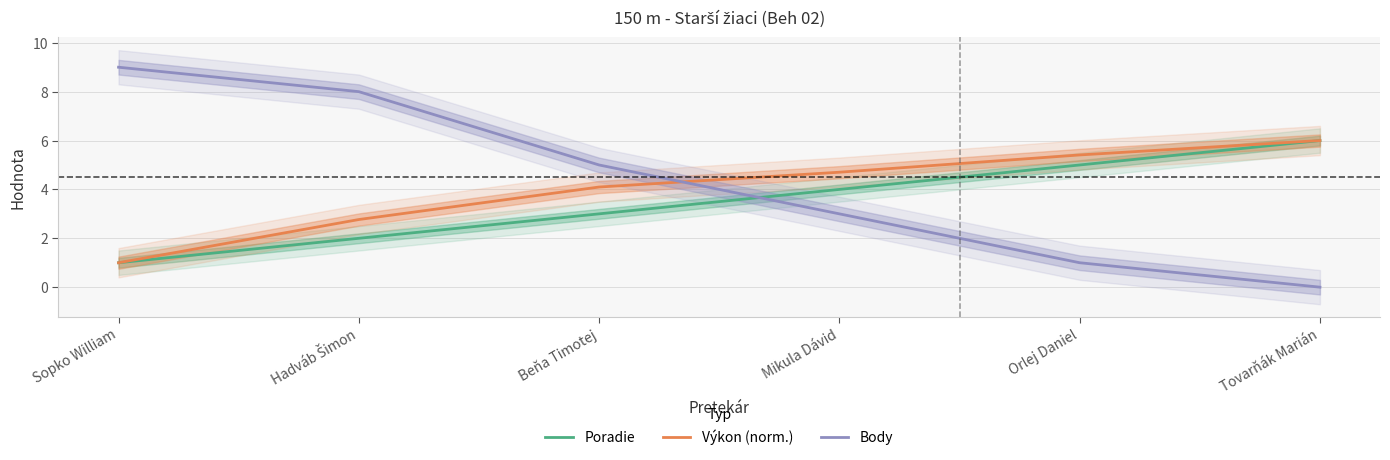

What is the value of the Poradie point at the 6th from the left?

6.0